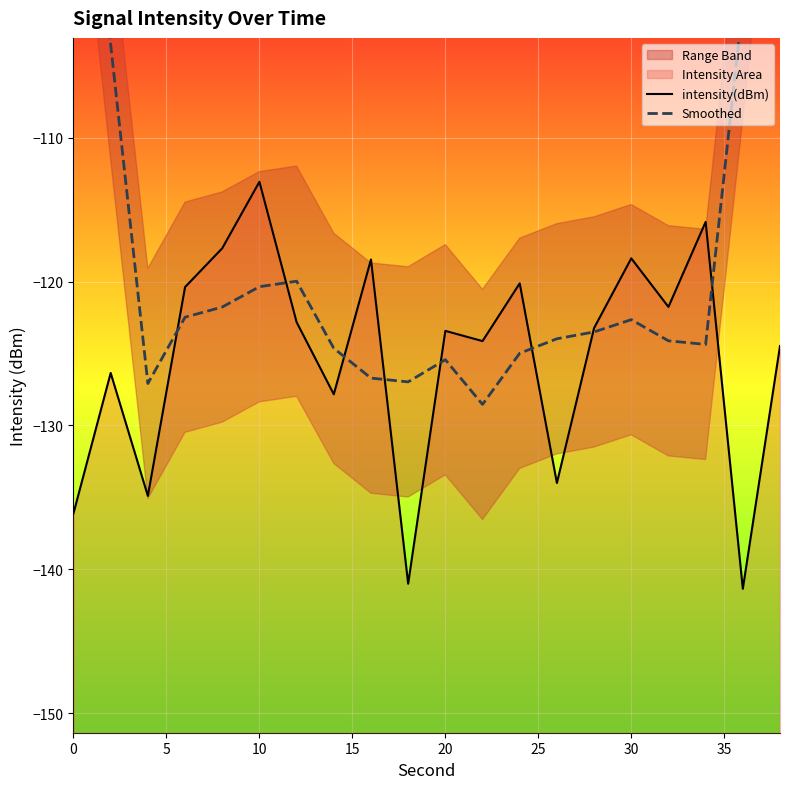

True or false: intensity(dBm) has a value of -224.3 at 5.

False